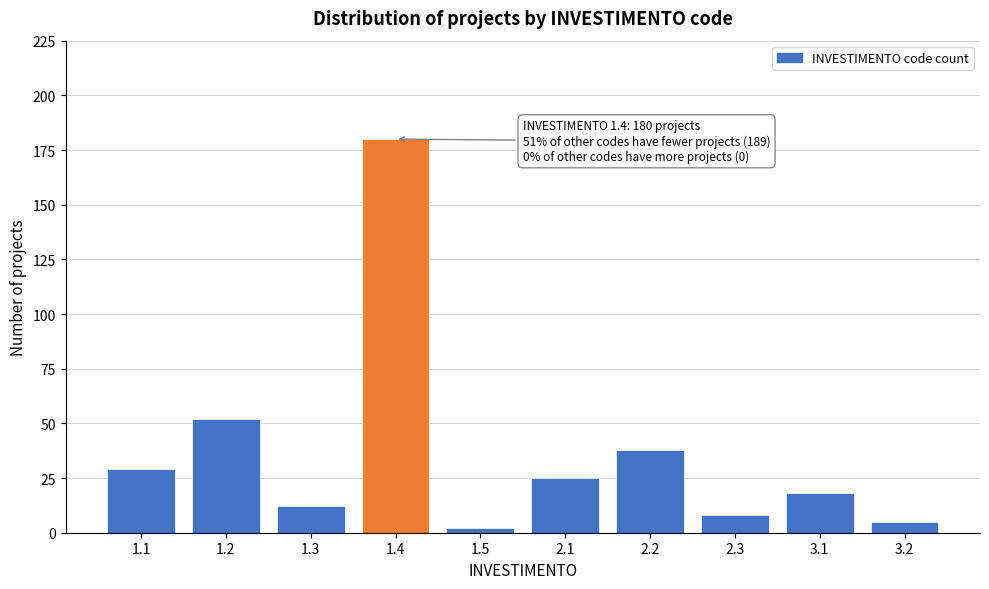

Reading left to right, transcribe all the data shown in this chart.

29	52	12	180	2	25	38	8	18	5